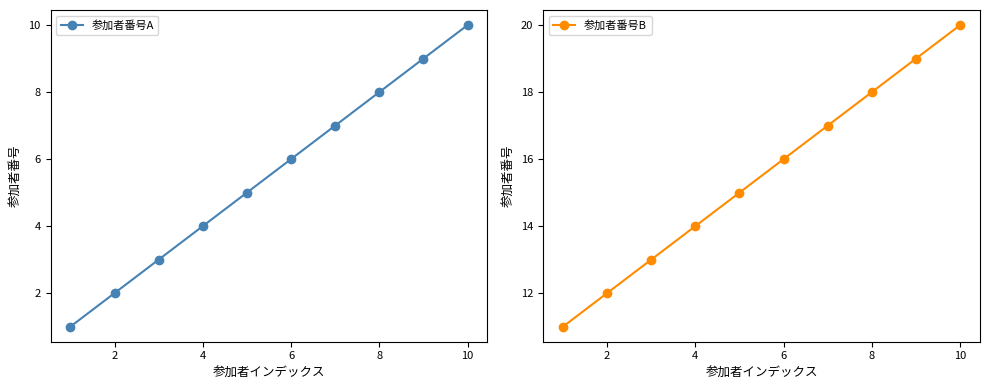

True or false: 参加者番号B has more than 0 points higher than both neighbors.

False